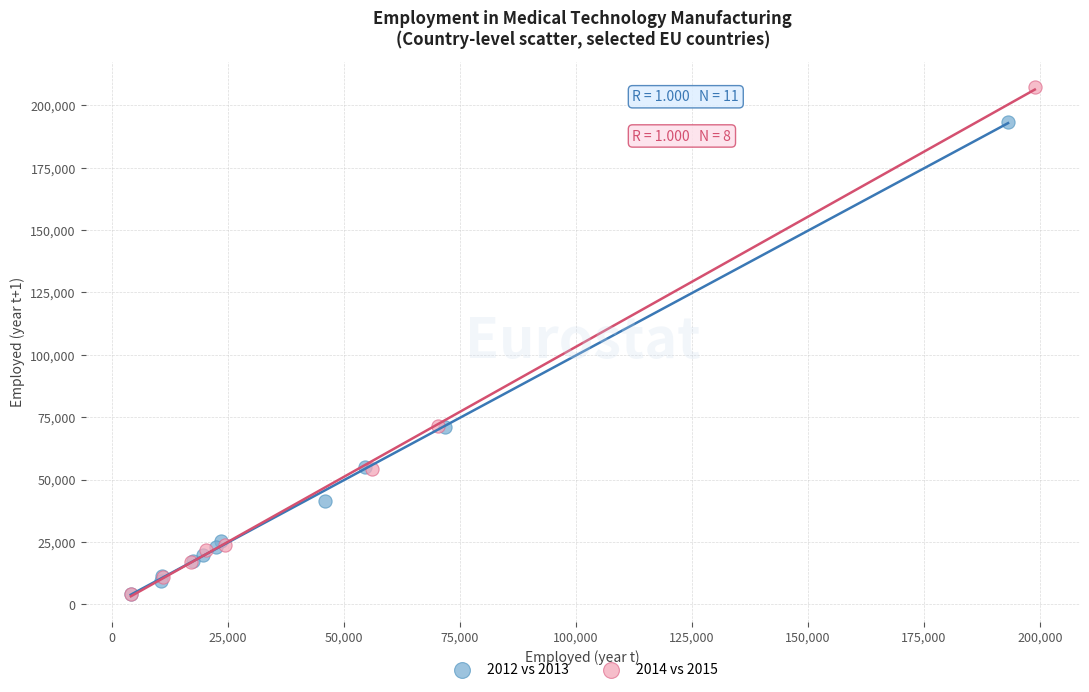

Which series reaches the maximum Y coordinate?

2014 vs 2015